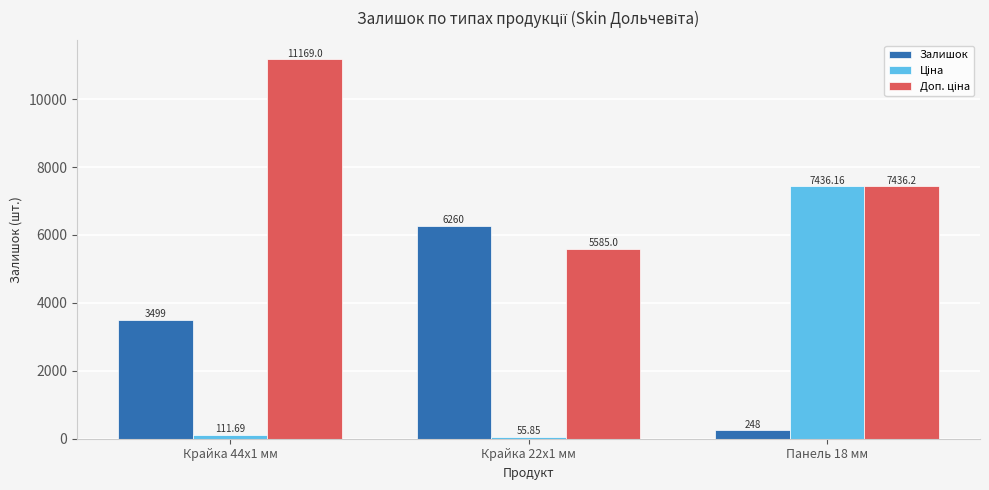

At which category is the sum across all series the highest?

Панель 18 мм